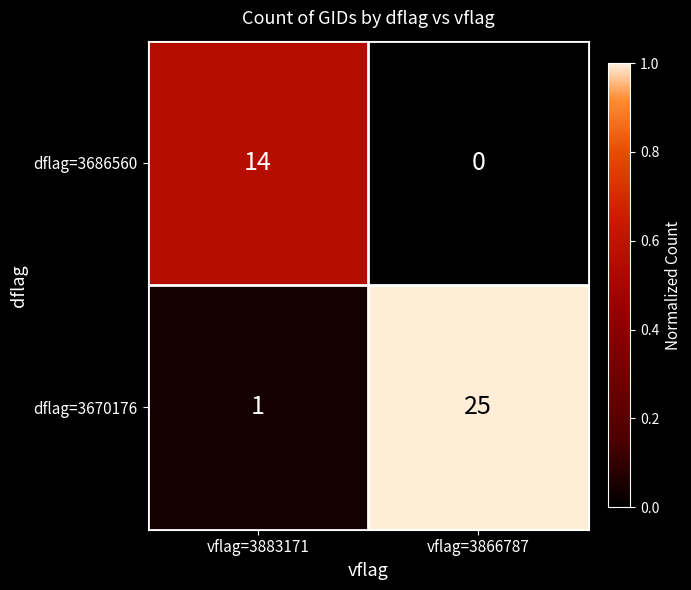

Is it true that dflag=3670176 equals 25 at vflag=3866787?

True